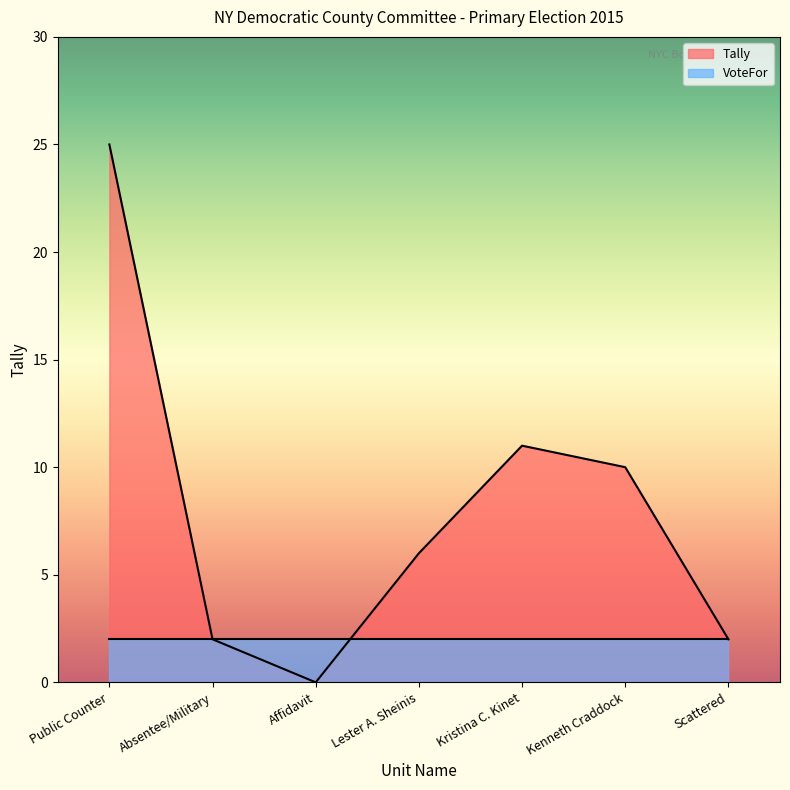

List the labels in order of value, largest first.

Public Counter, Kristina C. Kinet, Kenneth Craddock, Lester A. Sheinis, Absentee/Military, Scattered, Affidavit